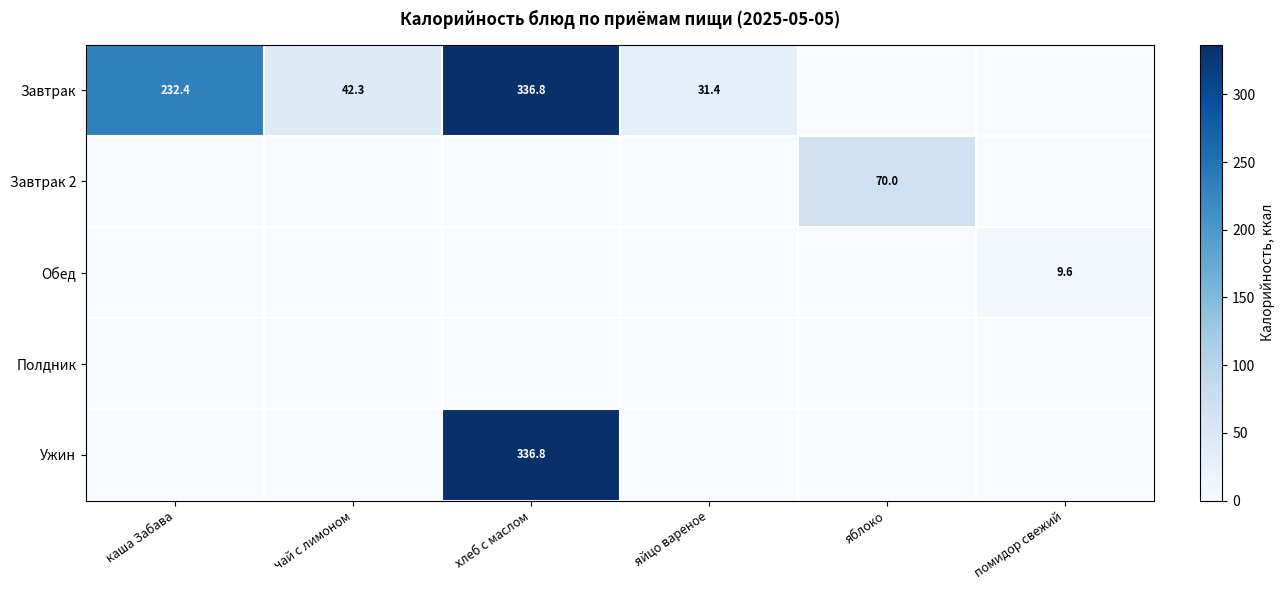

What is the difference between the Завтрак values at хлеб с маслом and каша Забава?

104.4